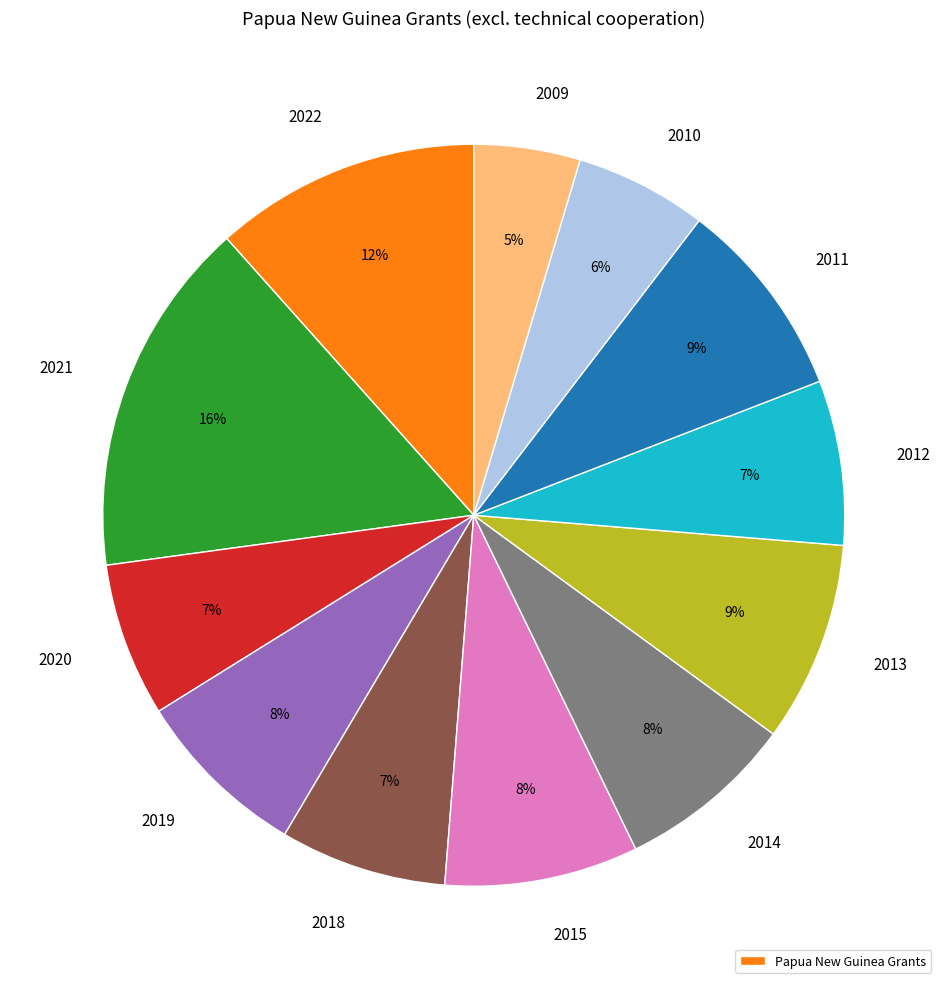

To the nearest percent, what is the difference between the largest and smallest slice percentages?

11%